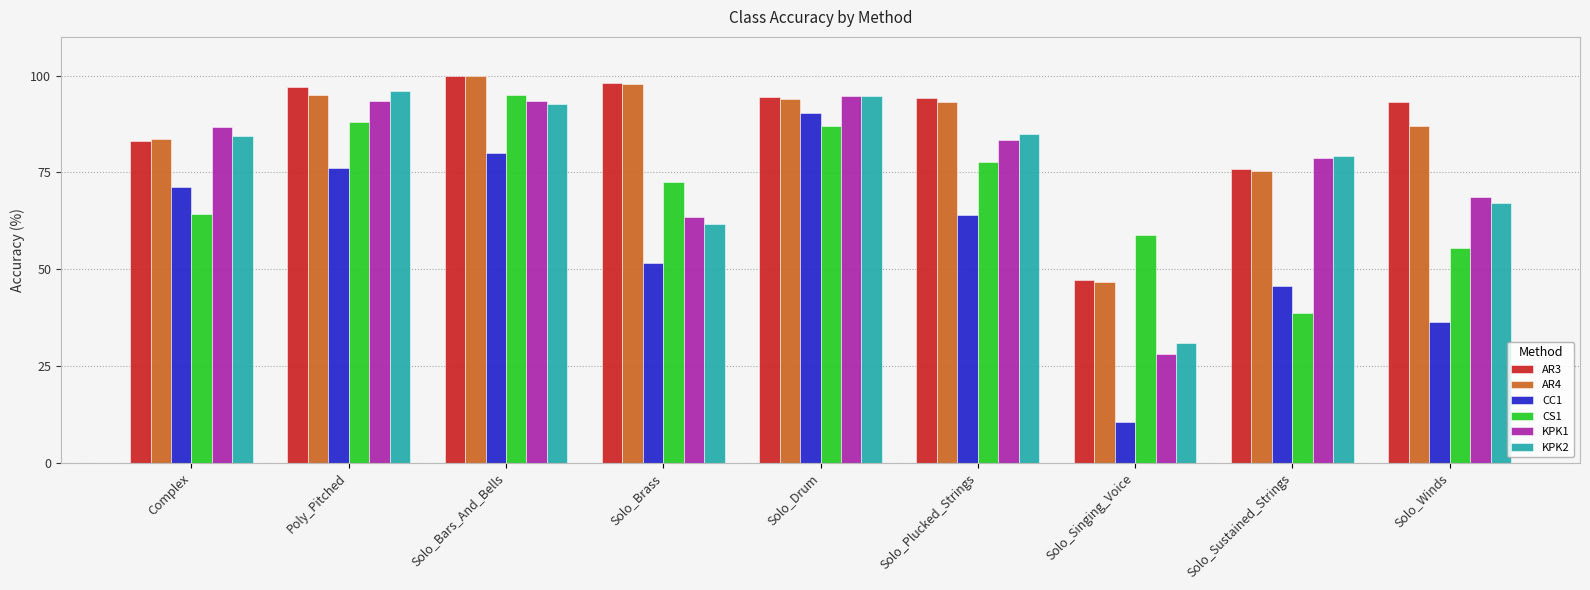

What position from the left is Solo_Singing_Voice?

7